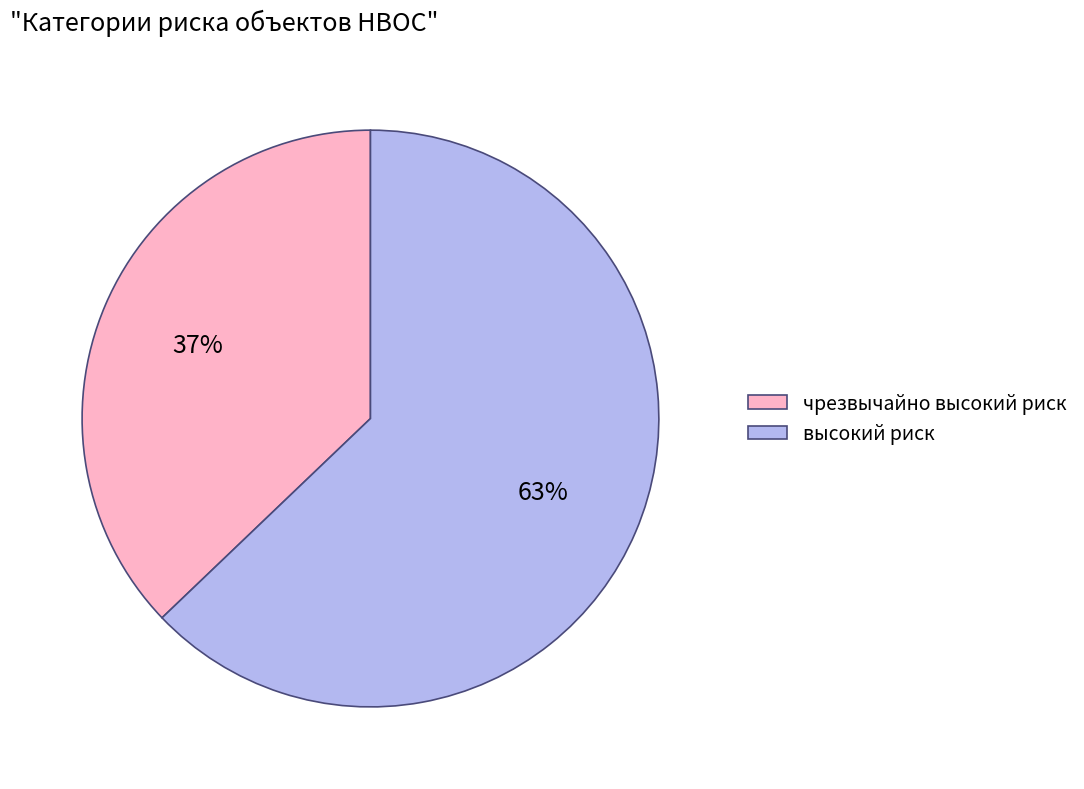

Do чрезвычайно высокий риск and высокий риск together represent more than half of the pie?

Yes